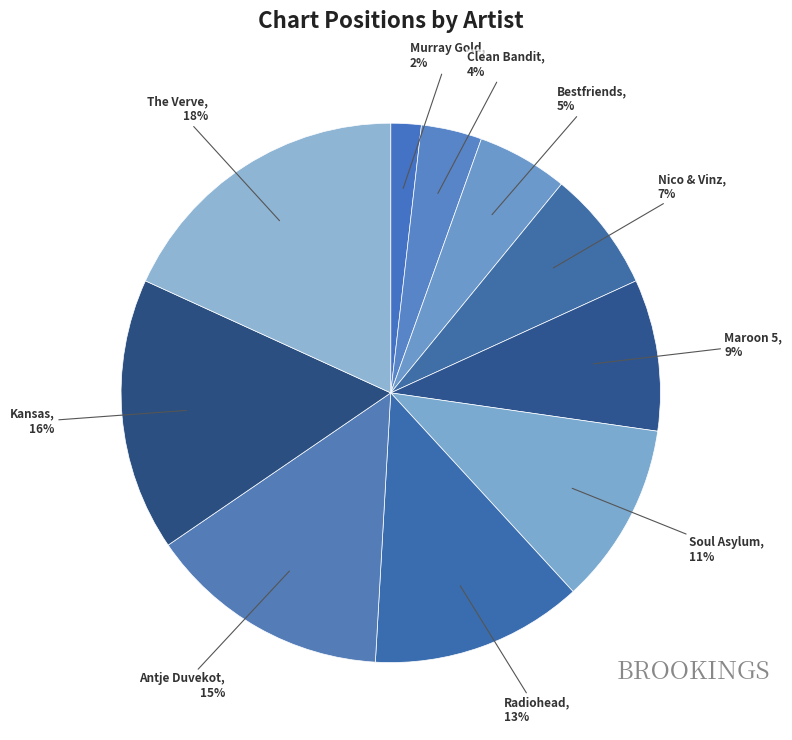

Which category has the biggest portion of the pie?

The Verve